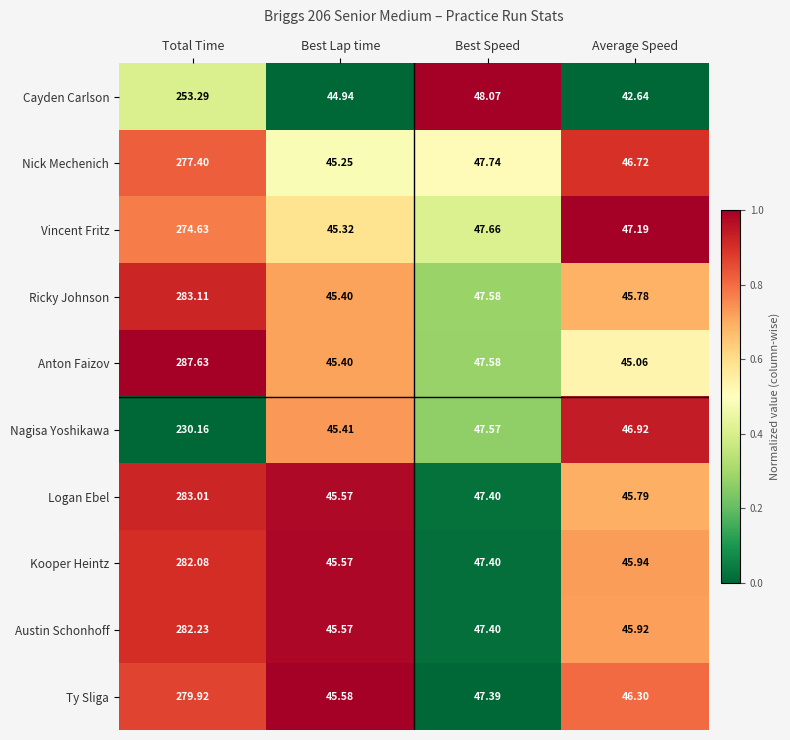

Which series has the largest range (max minus min)?

Anton Faizov